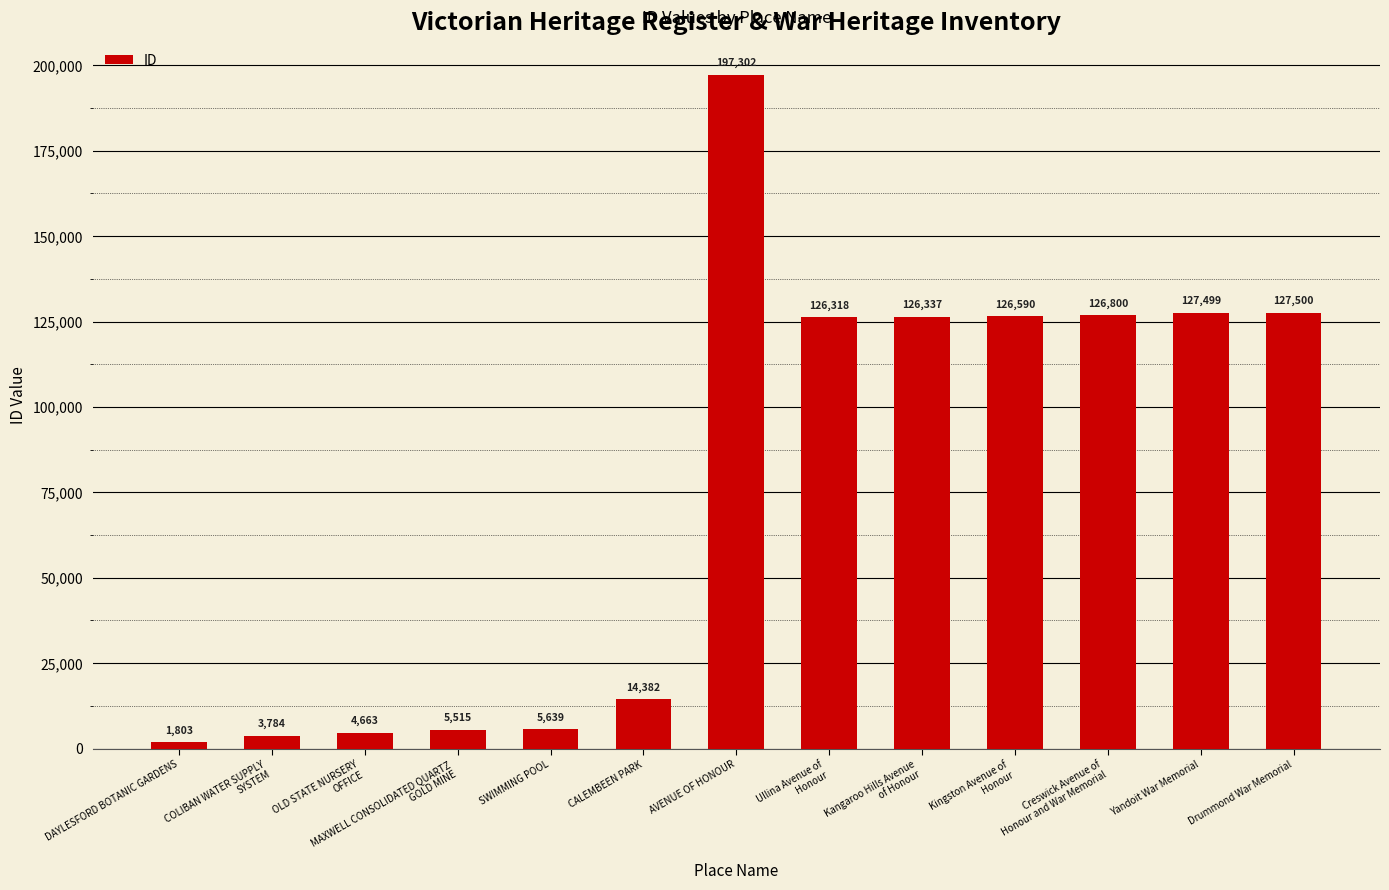

Where is the data nearest to the value 99552?

Ullina Avenue of
Honour